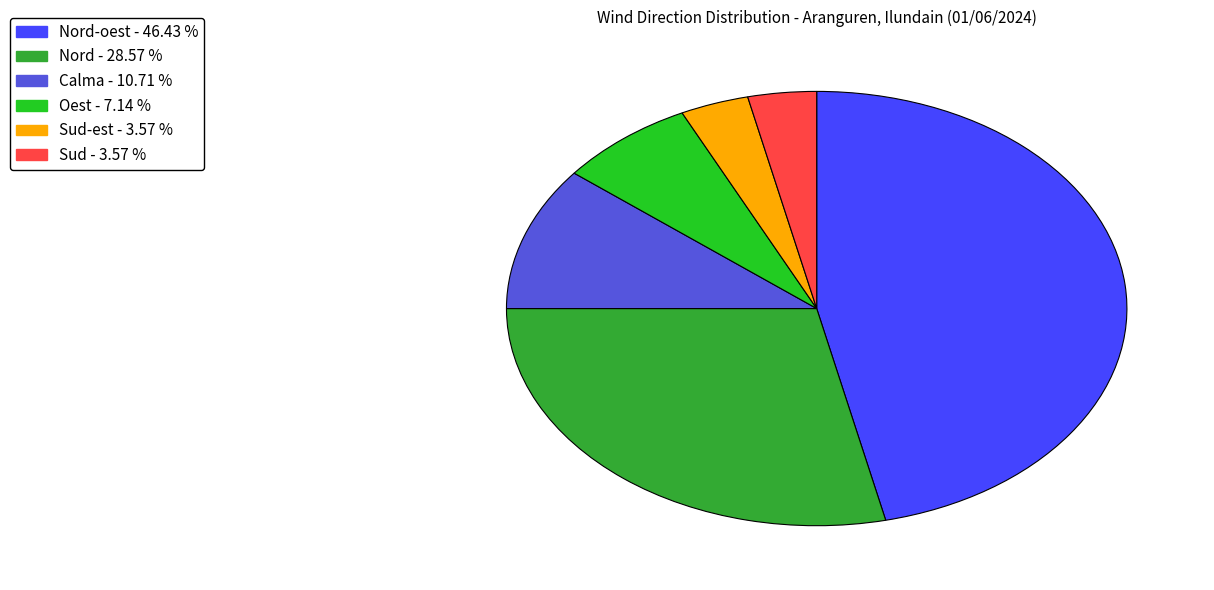

Does any single category account for the majority?

No